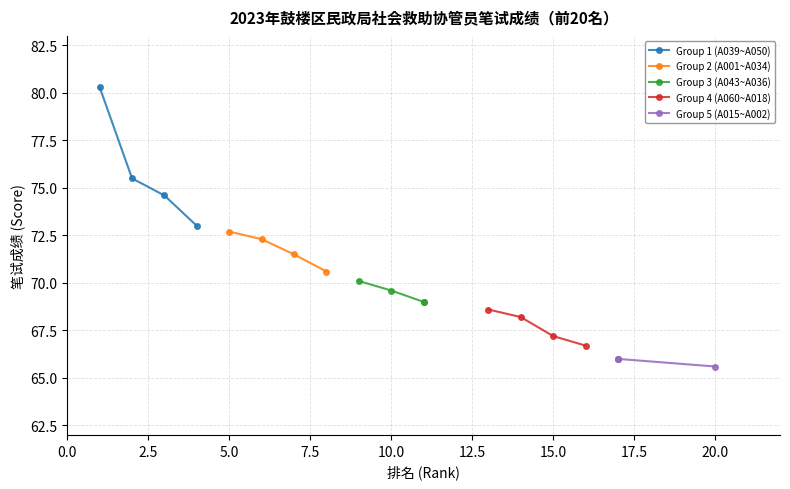

What is the value of the Group 1 (A039~A050) point at the 3rd from the left?

74.6